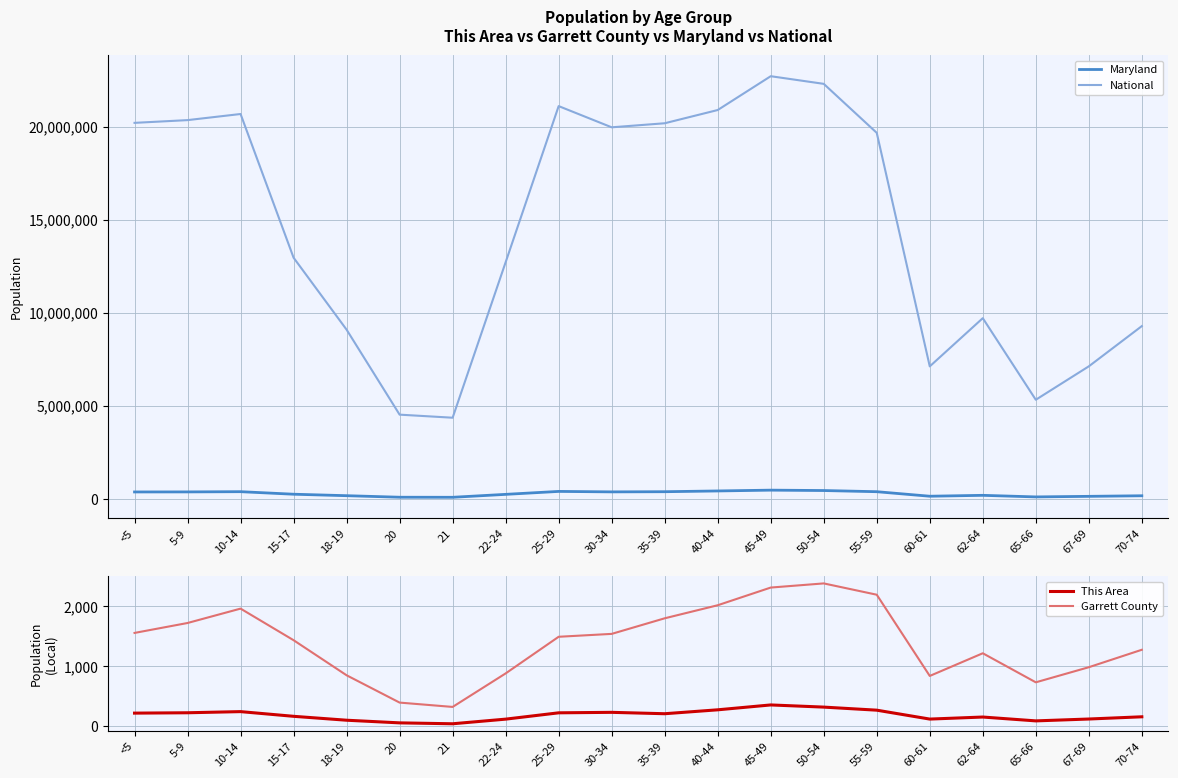

True or false: National and This Area cross at least once.

False